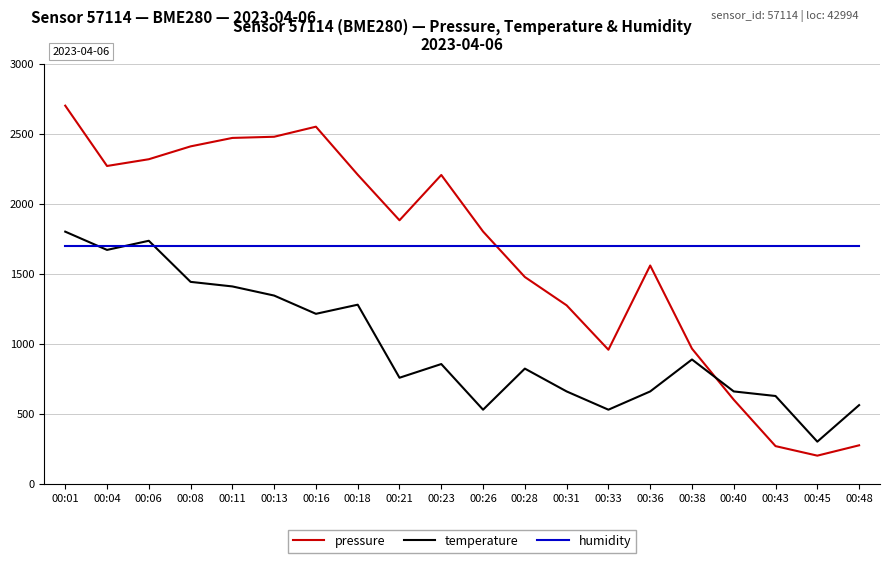

What is the difference between the highest and lowest values at 00:06?

617.3